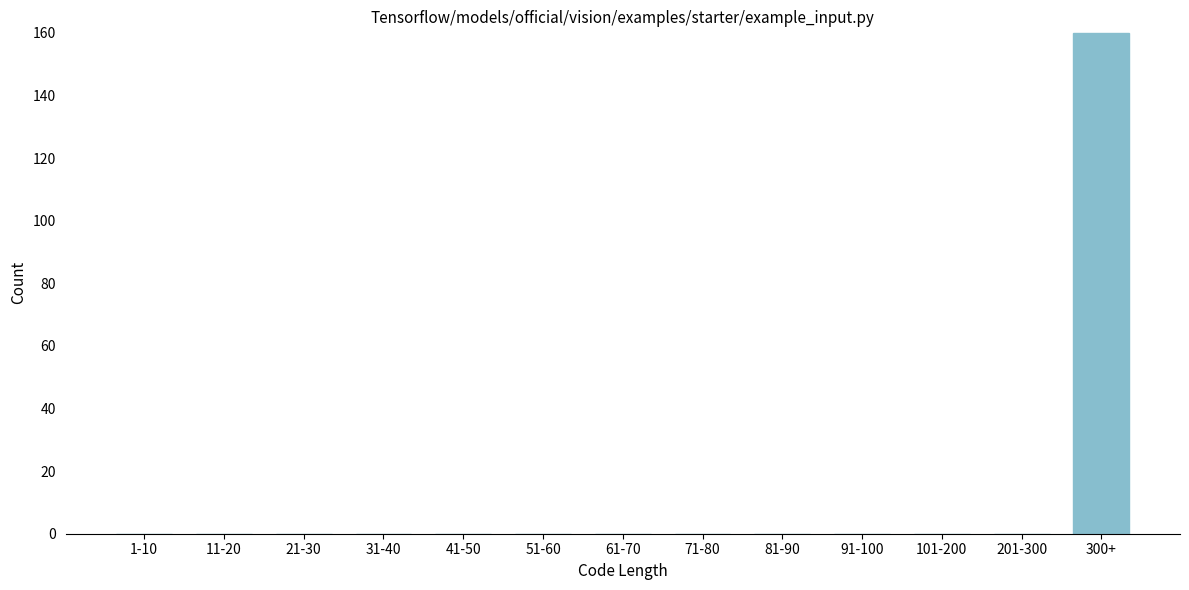

Reading left to right, extract all data points from this chart.

1-10=0	11-20=0	21-30=0	31-40=0	41-50=0	51-60=0	61-70=0	71-80=0	81-90=0	91-100=0	101-200=0	201-300=0	300+=160